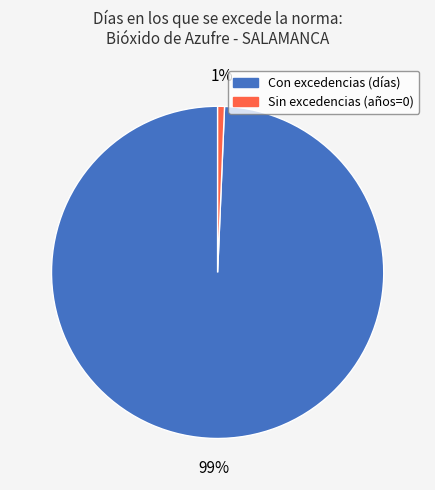

Is there any slice that represents more than half of the pie?

Yes